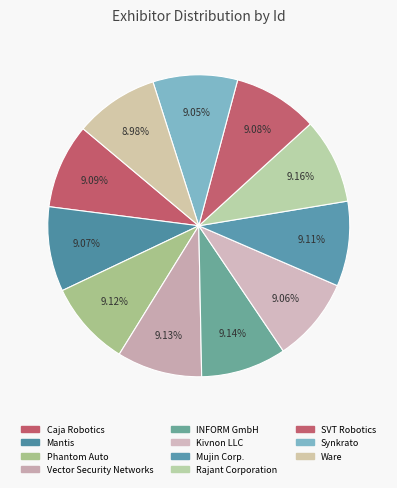

What percentage do Caja Robotics and INFORM GmbH together represent?

18.2%